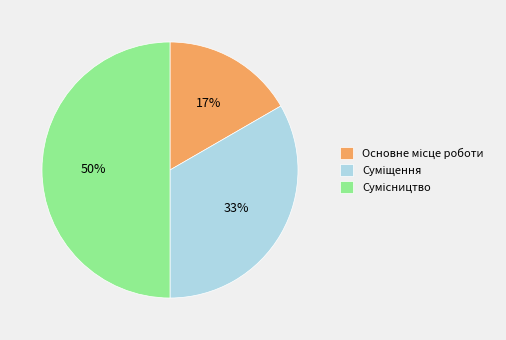

To the nearest percent, what is the average slice percentage?

33%